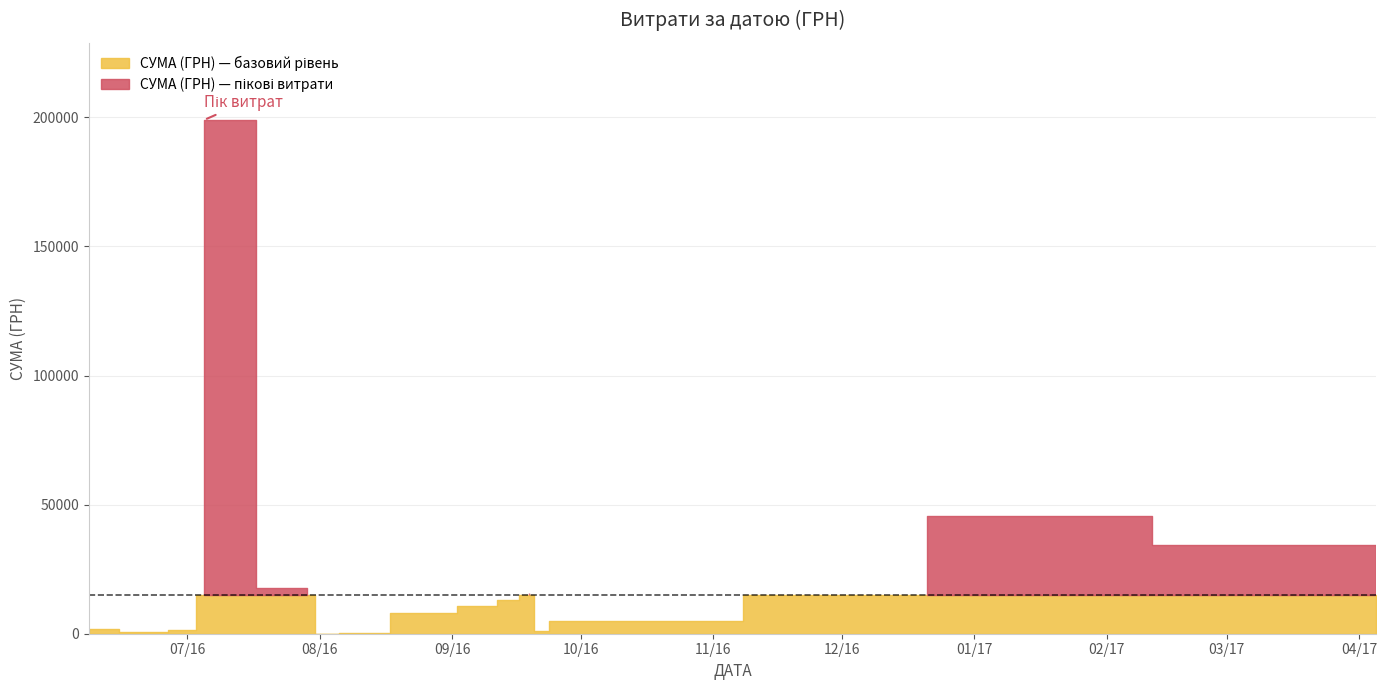

What is the maximum value shown in the chart?

199000.0